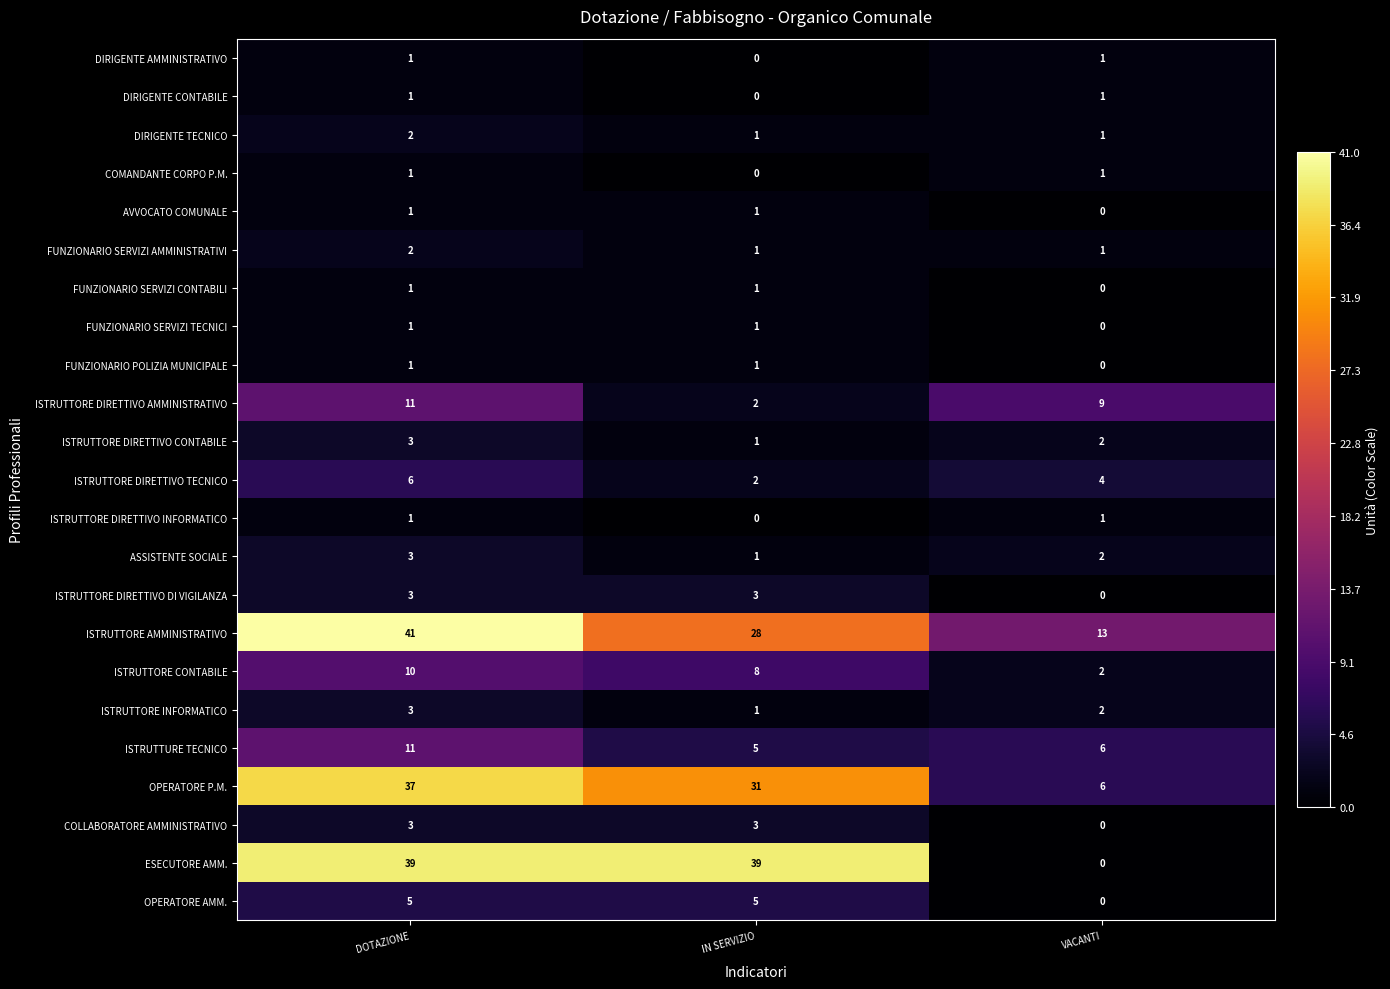

What is the total value across all series at VACANTI?

52